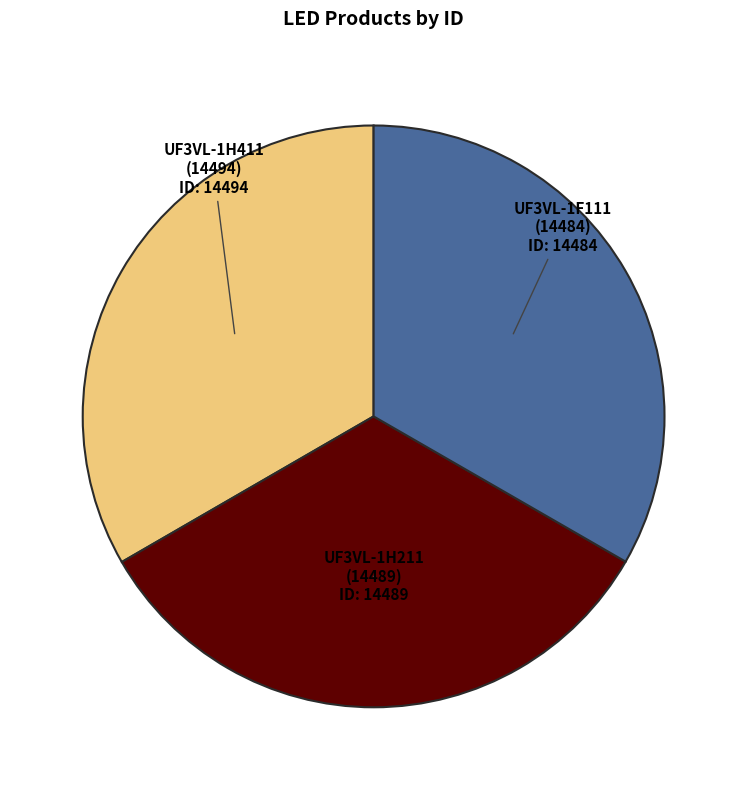

Is there any slice that represents more than half of the pie?

No